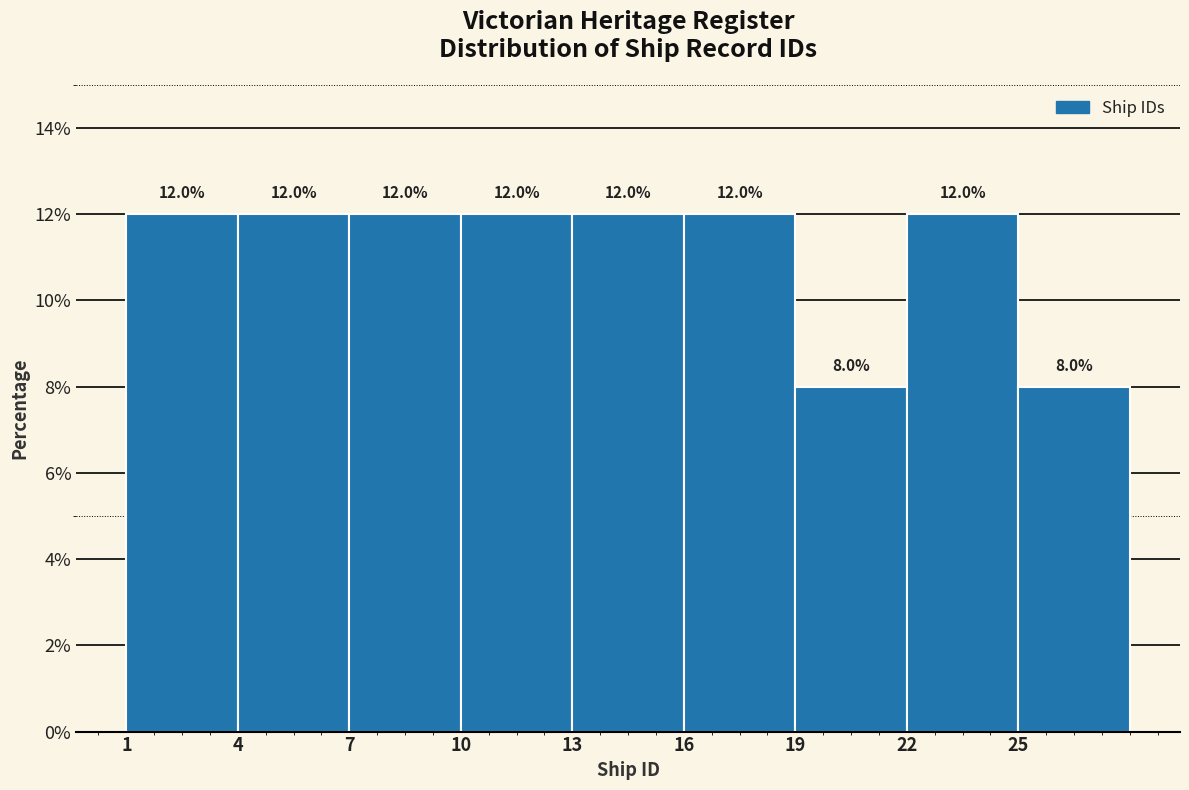

Reading left to right, list every bar in this chart as the range it spans on the x-axis followed by its height.

1 to 4: 12.0
4 to 7: 12.0
7 to 10: 12.0
10 to 13: 12.0
13 to 16: 12.0
16 to 19: 12.0
19 to 22: 8.0
22 to 25: 12.0
25 to 28: 8.0